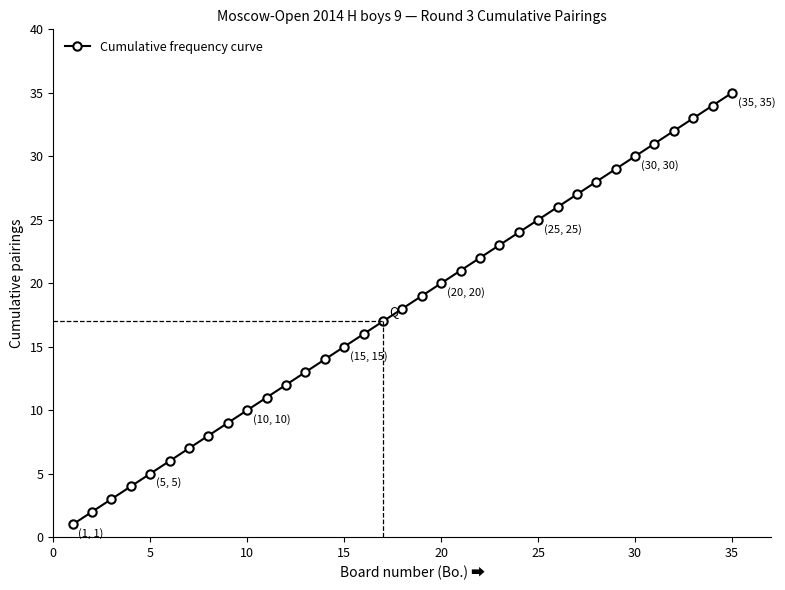

What is the greatest value displayed?

35